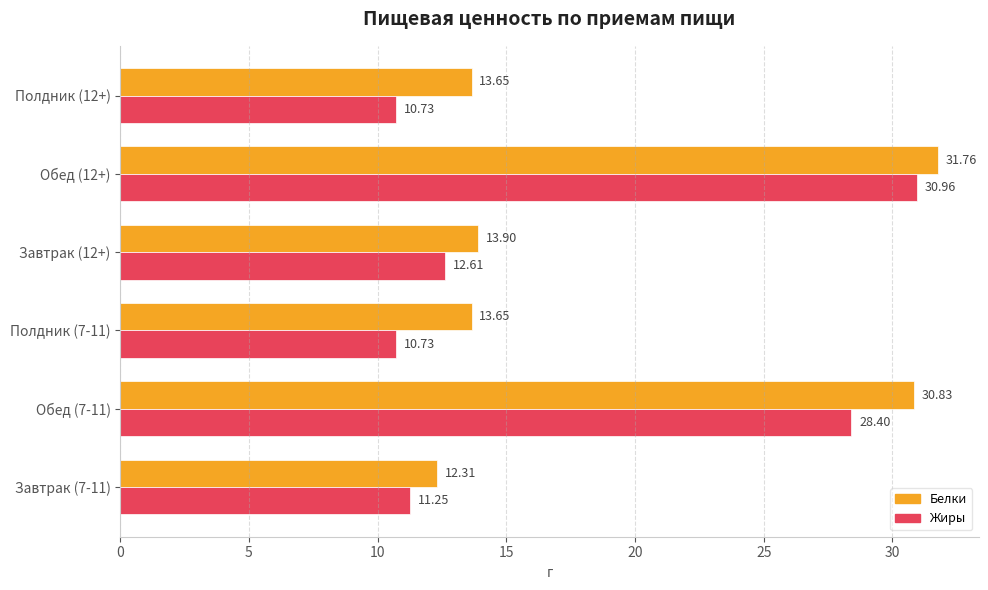

What is the difference between the second highest and second lowest values in the Жиры series?

17.7